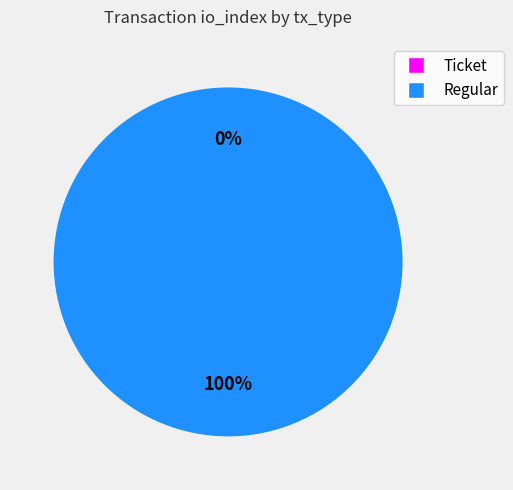

To the nearest percent, what is the average slice percentage?

50%